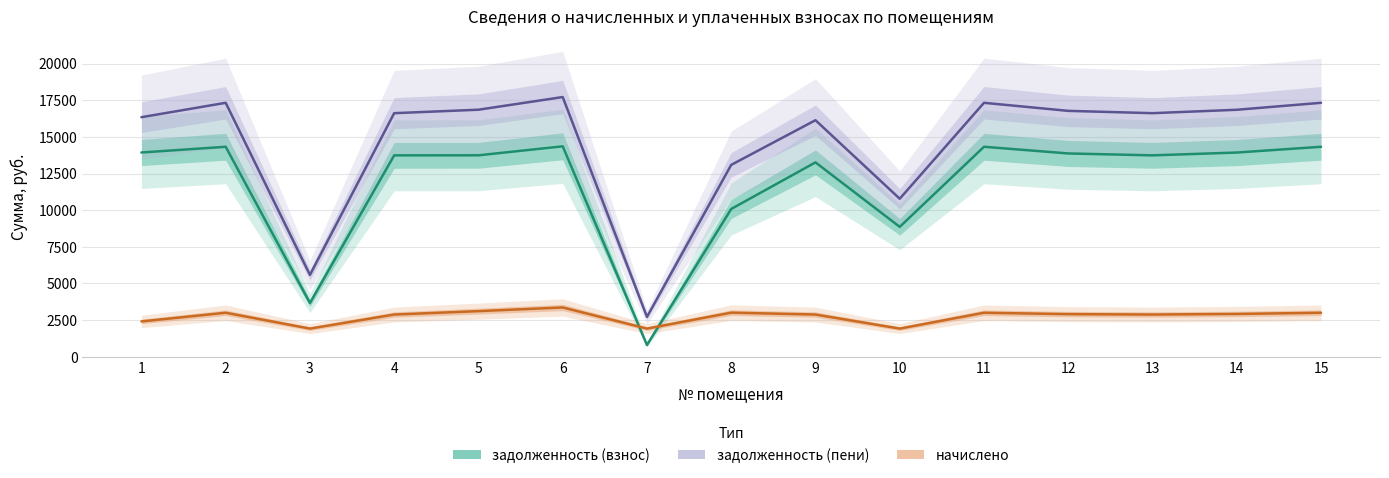

Reading left to right, what are all the values shown in this chart?

задолженность (взнос): 13935.6	14325.5	3664.2	13740.7	13743.8	14357.9	799.5	10083.1	13260.9	8860.4	14325.5	13870.7	13740.7	13932.6	14325.5
задолженность (пени): 16343.8	17326.1	5582.8	16618.8	16854.5	17719.0	2718.1	13090.5	16139.0	10779.1	17326.1	16776.0	16618.8	16850.9	17326.1
начислено: 2408.2	3000.6	1918.7	2878.1	3110.6	3361.1	1918.7	3007.3	2878.1	1918.7	3000.6	2905.3	2878.1	2918.3	3000.6